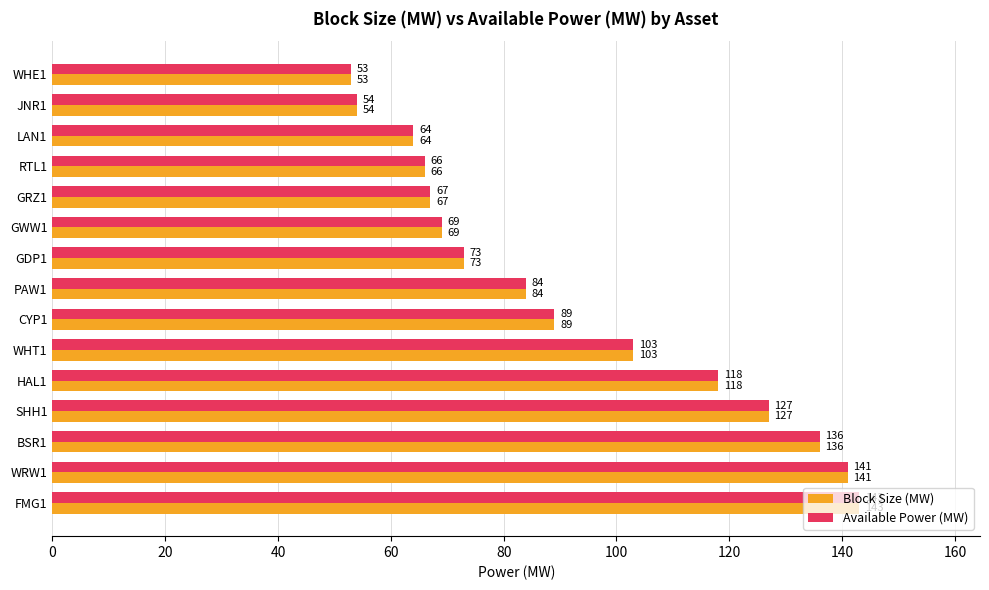

Rank the categories by Block Size (MW) value from lowest to highest.

WHE1, JNR1, LAN1, RTL1, GRZ1, GWW1, GDP1, PAW1, CYP1, WHT1, HAL1, SHH1, BSR1, WRW1, FMG1